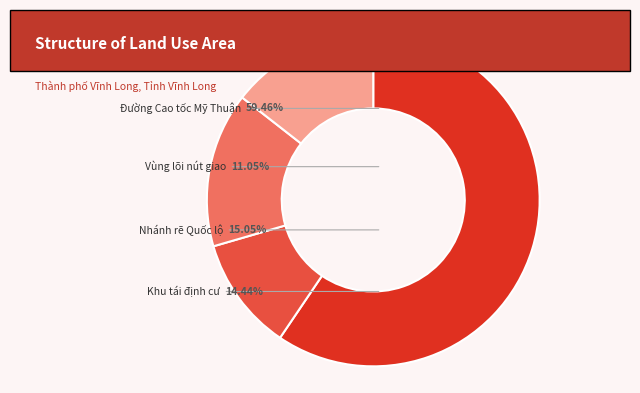

Combined, what portion of the pie is Vùng lõi nút giao Cao tốc Mỹ Thuận and Khu tái định cư đường cao tốc?

25.5%